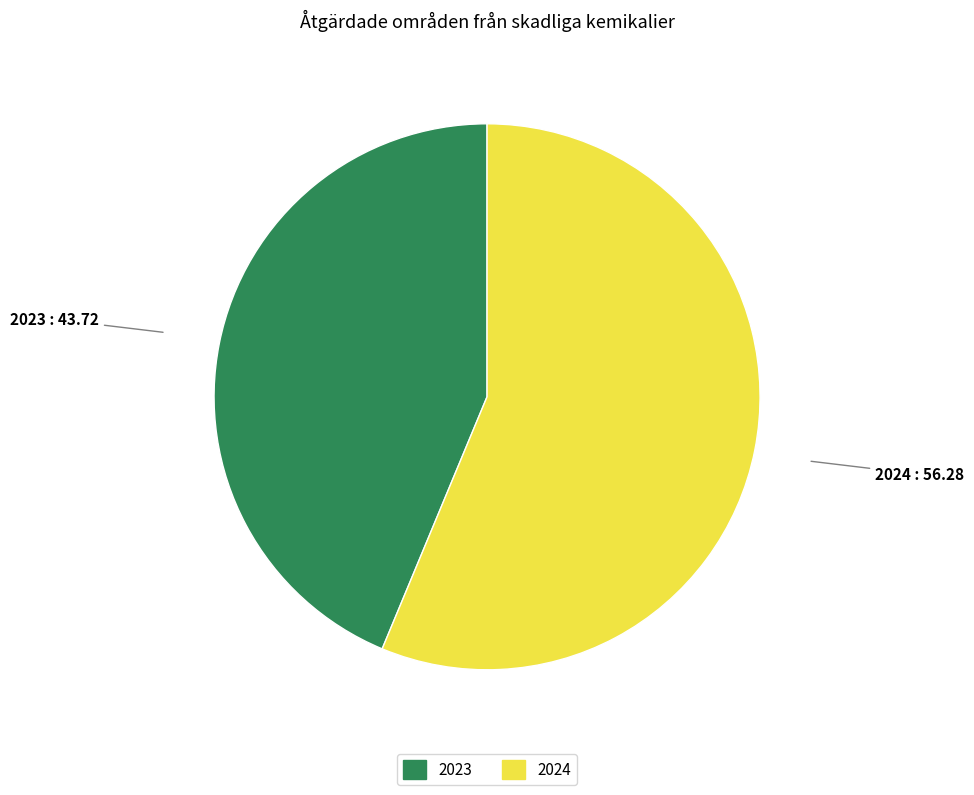

Do 2023 and 2024 together represent more than half of the pie?

Yes